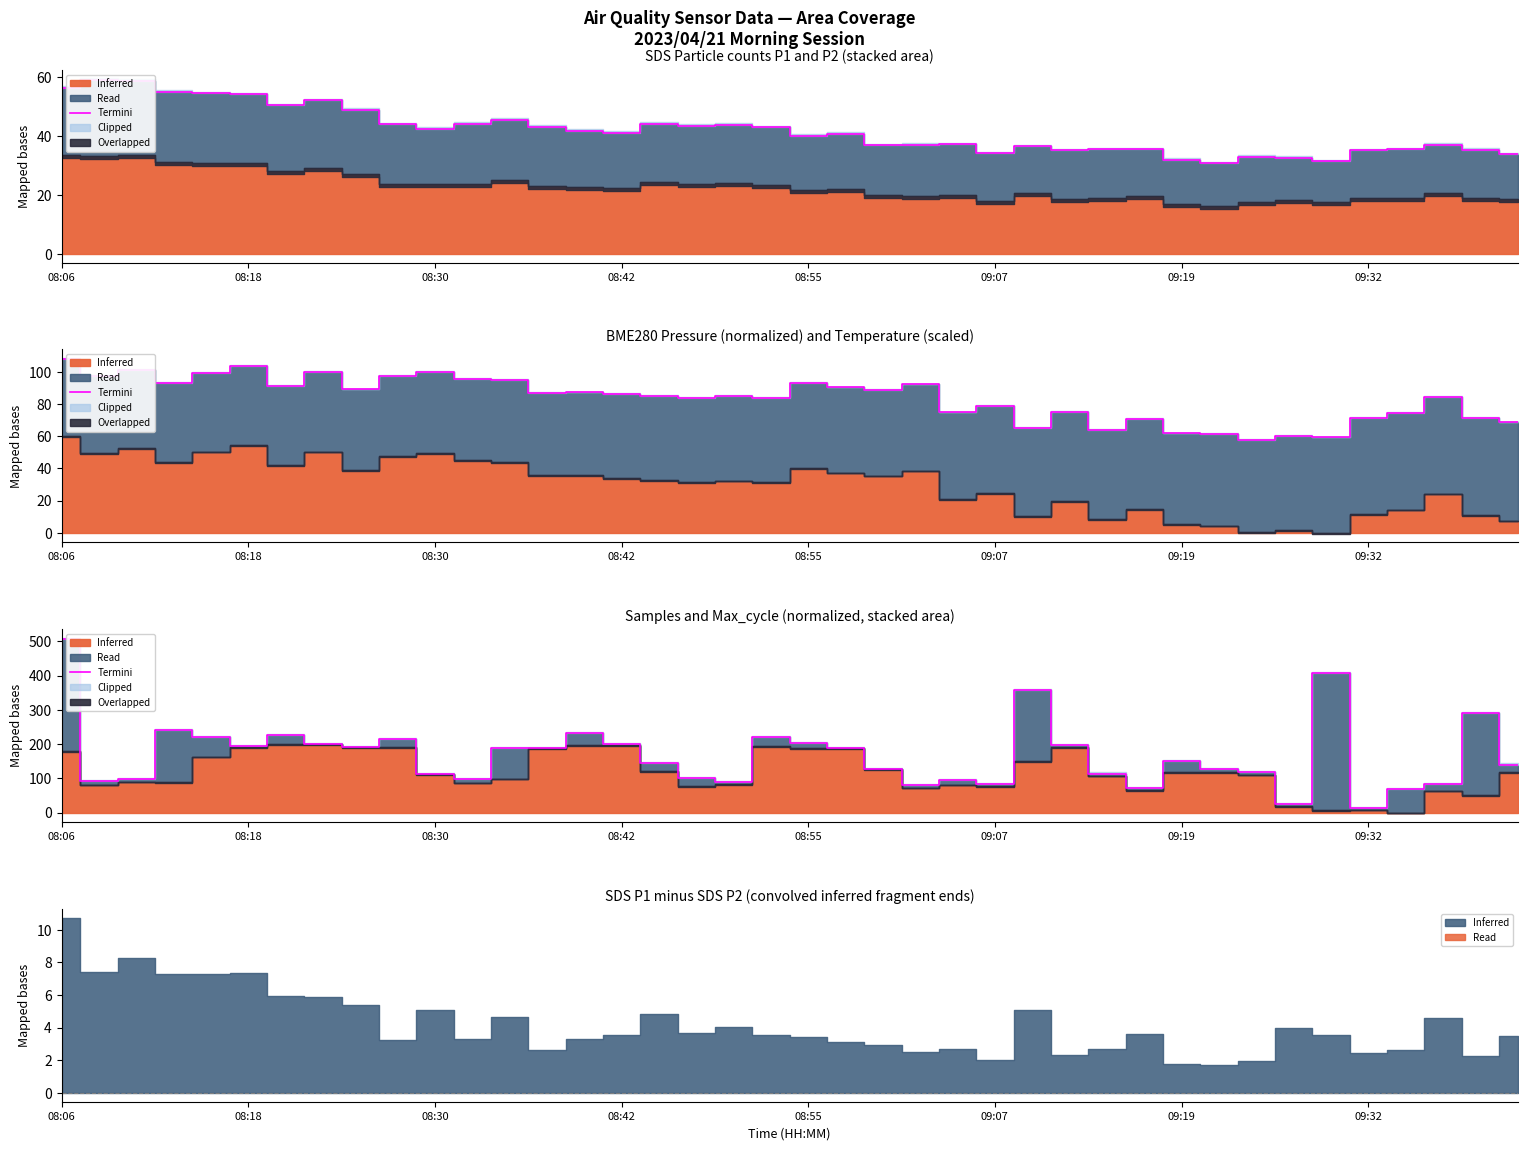

Does the chart display data point markers on the line(s)?

No